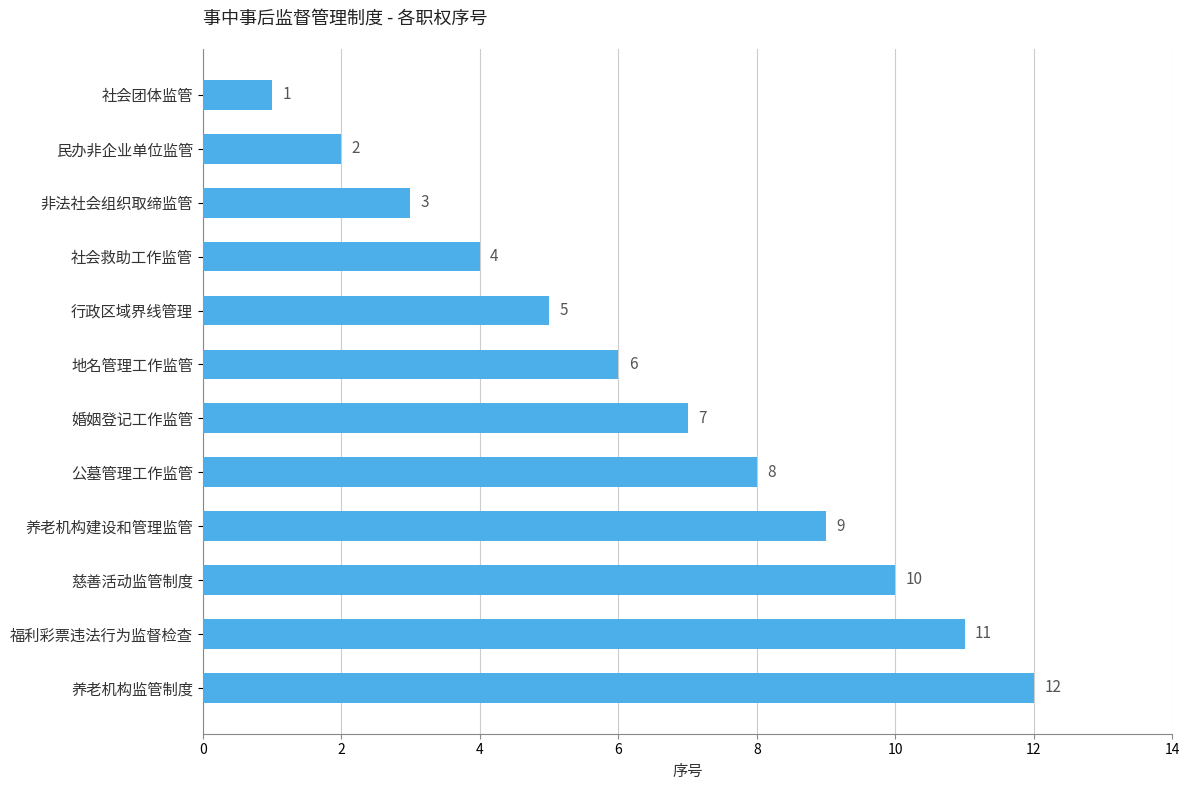

What is the difference between the values at 慈善活动监管制度 and 社会救助工作监管?

6